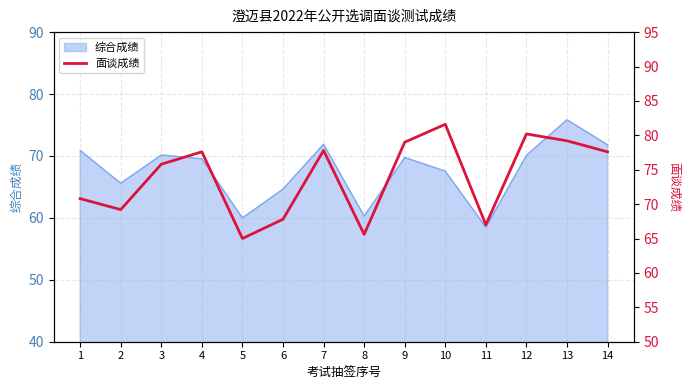

True or false: 综合成绩 has a value of 69.8 at 9.

True